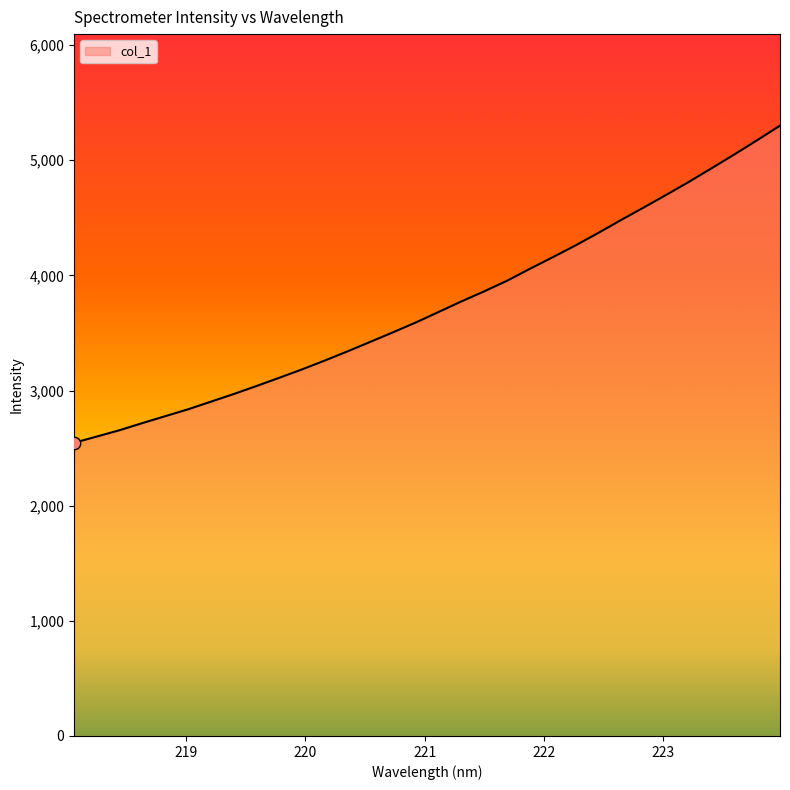

What is the smallest value displayed?

2546.0